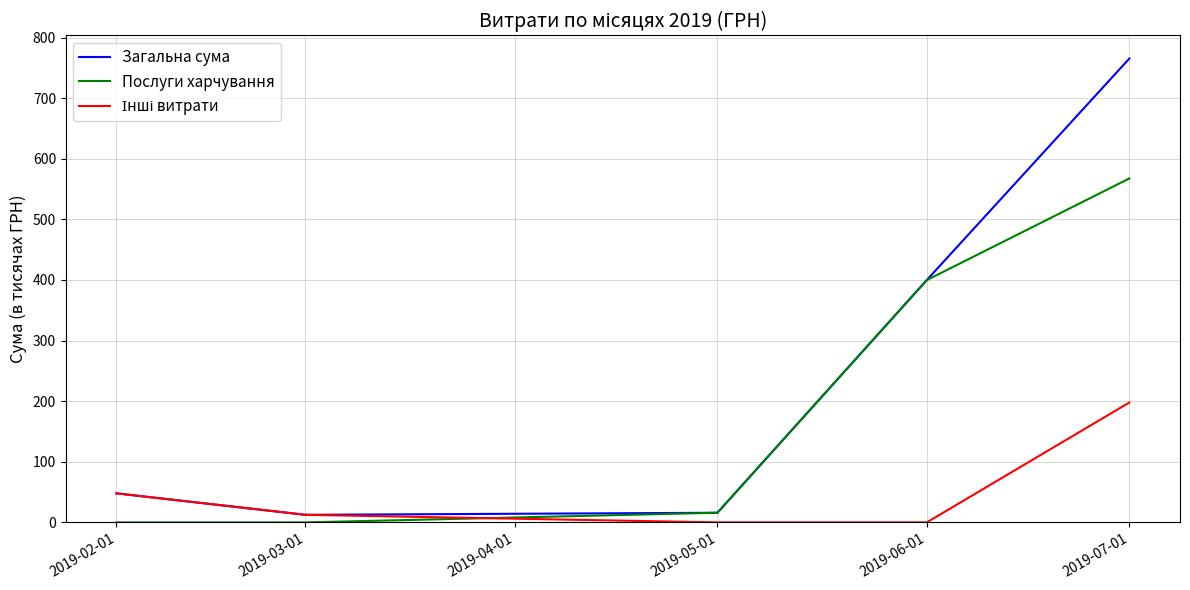

Which category has the highest value across all series?

2019-07-01